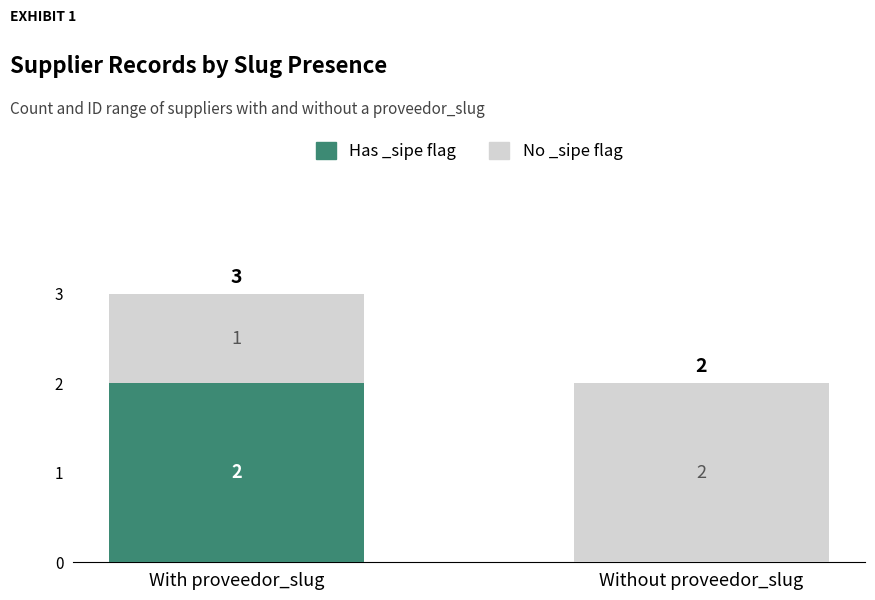

The value of Has _sipe flag at With proveedor_slug is 2. True or false?

True